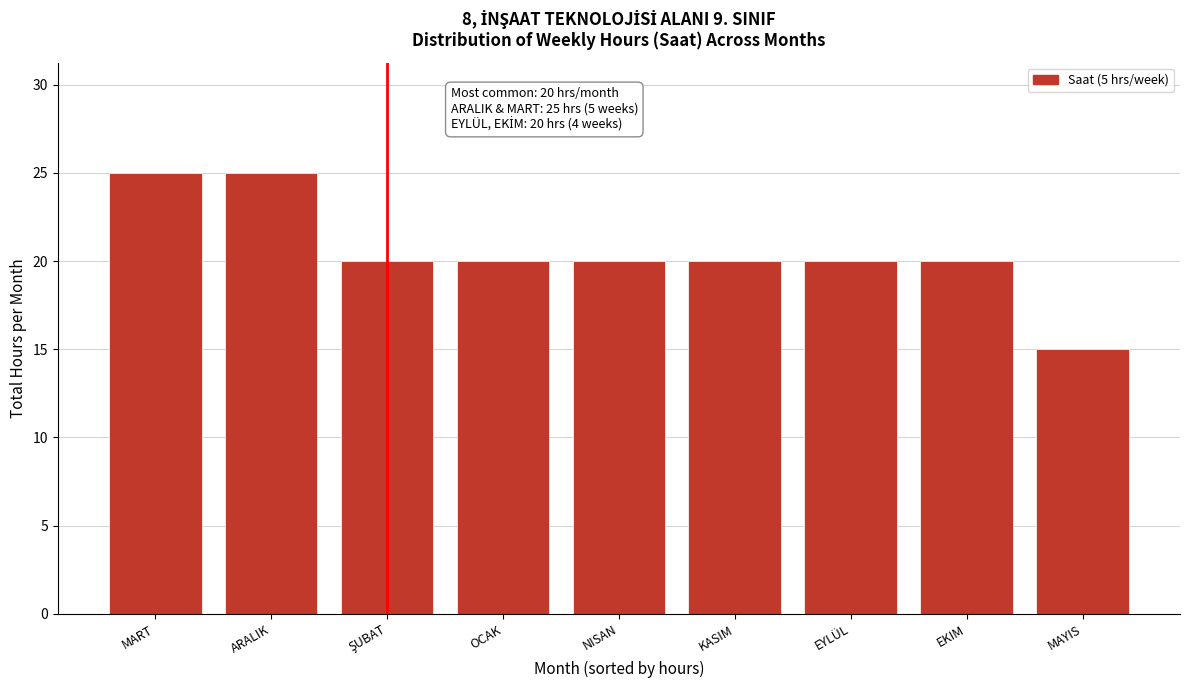

Reading left to right, what are all the values shown in this chart?

25	25	20	20	20	20	20	20	15